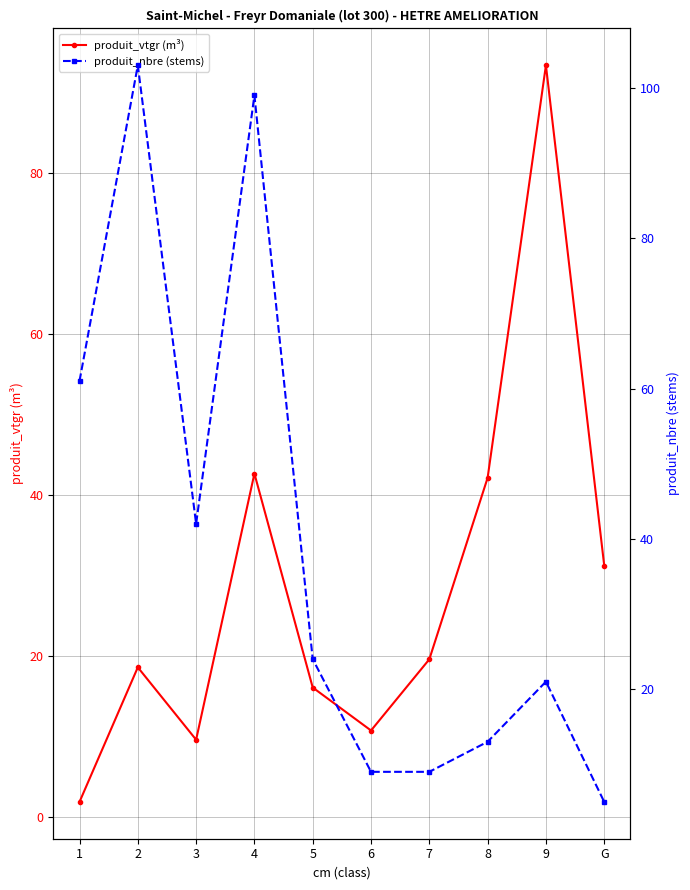

Reading left to right, transcribe all the data shown in this chart.

produit_vtgr (m³): 1=1.9	2=18.6	3=9.6	4=42.6	5=16.1	6=10.8	7=19.6	8=42.1	9=93.3	G=31.2
produit_nbre (stems): 1=61.0	2=103.0	3=42.0	4=99.0	5=24.0	6=9.0	7=9.0	8=13.0	9=21.0	G=5.0